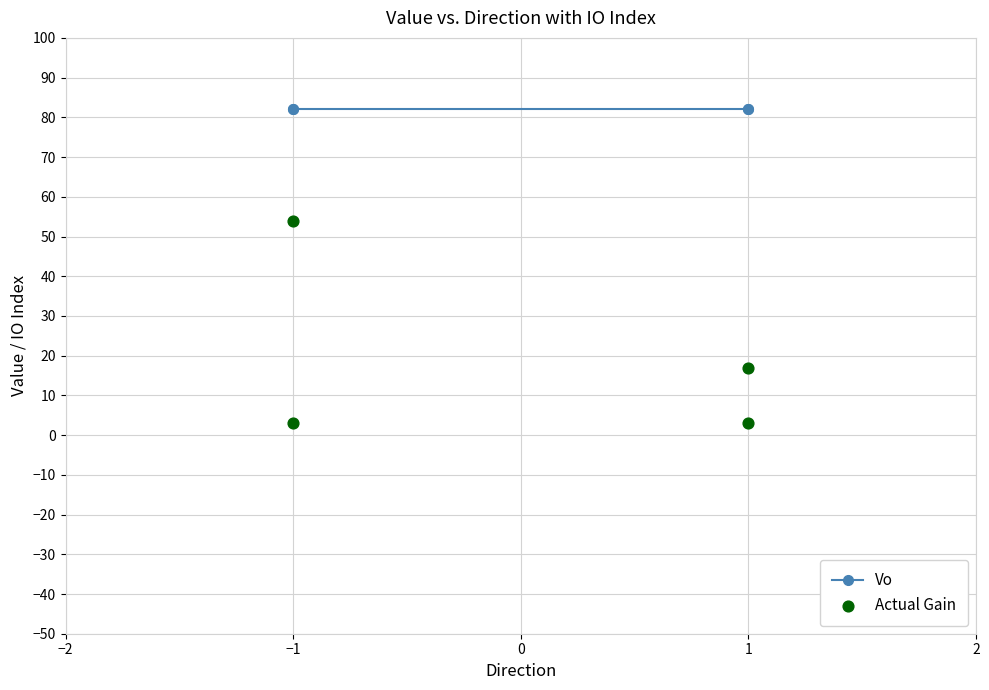

Which series has the widest spread of Y values?

Actual Gain